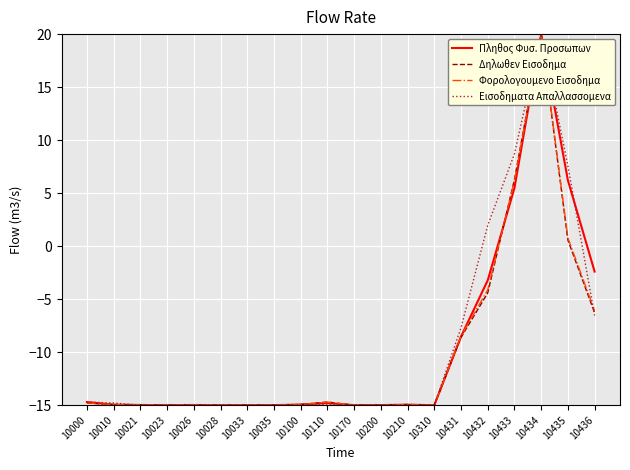

Between 10431 and 10434, which series saw the biggest shift?

Δηλωθεν Εισοδημα